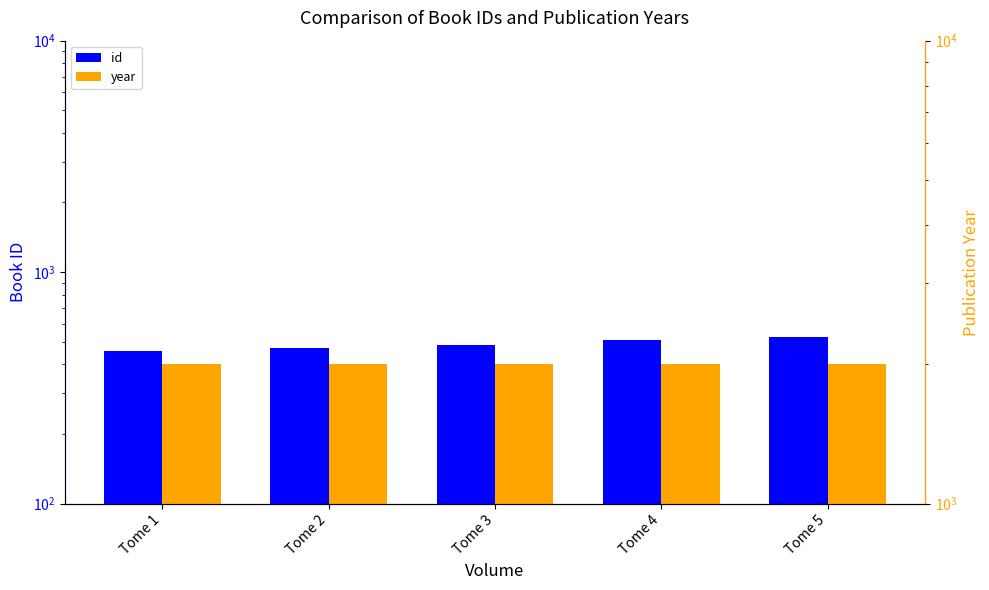

What is the difference between the maximum and second lowest values in the year series?

4